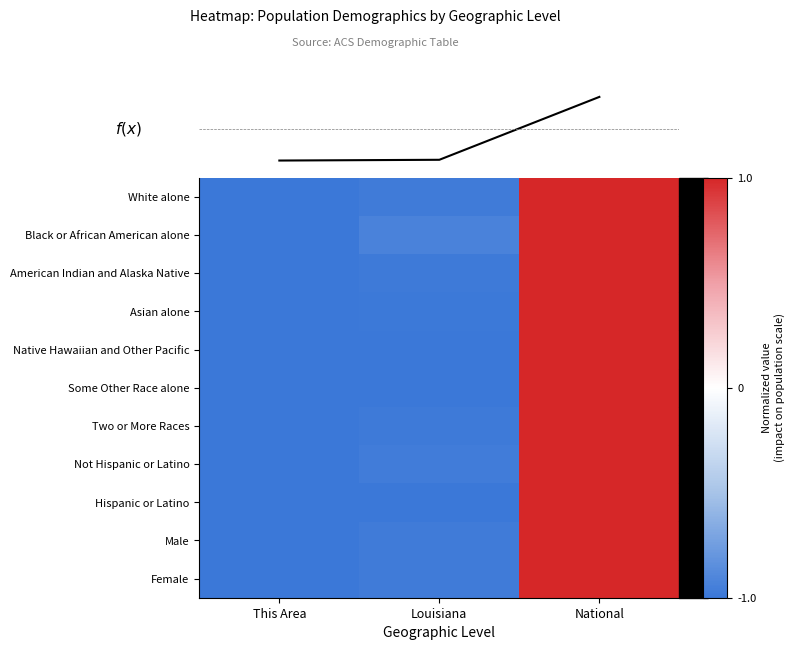

What is the difference between the maximum and minimum values in the Not Hispanic or Latino series?

2.0